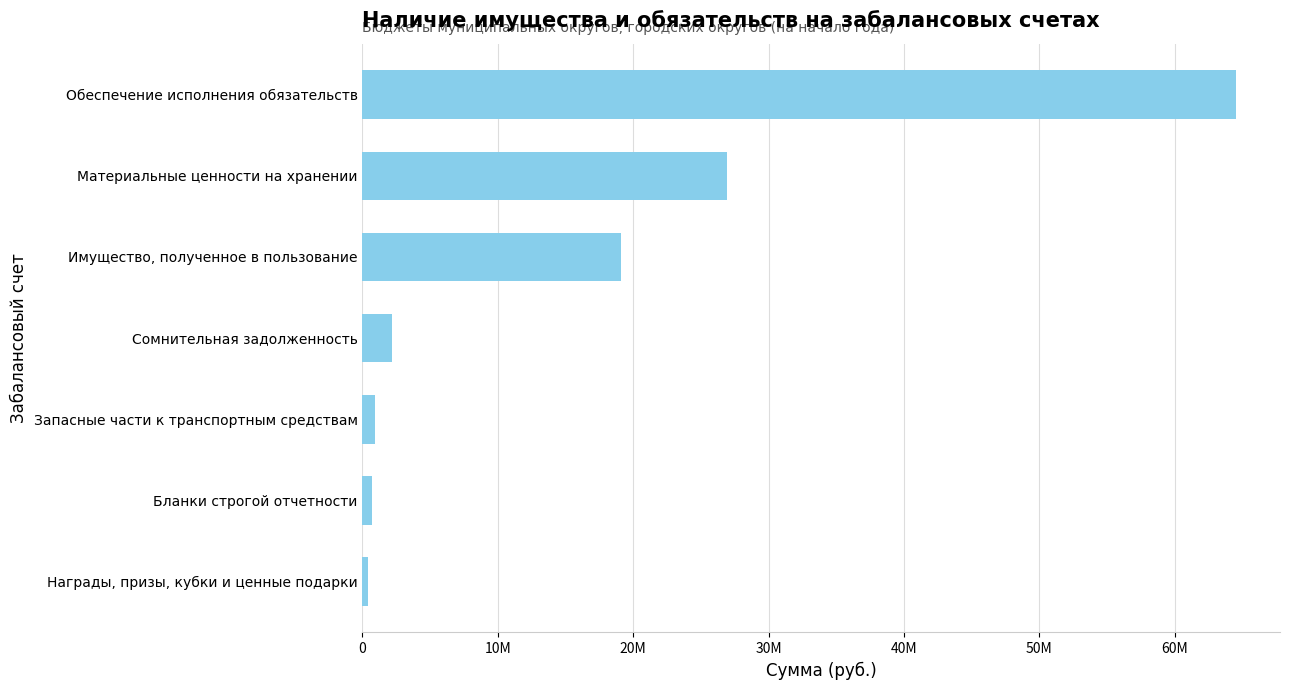

Are the bars horizontal?

Yes